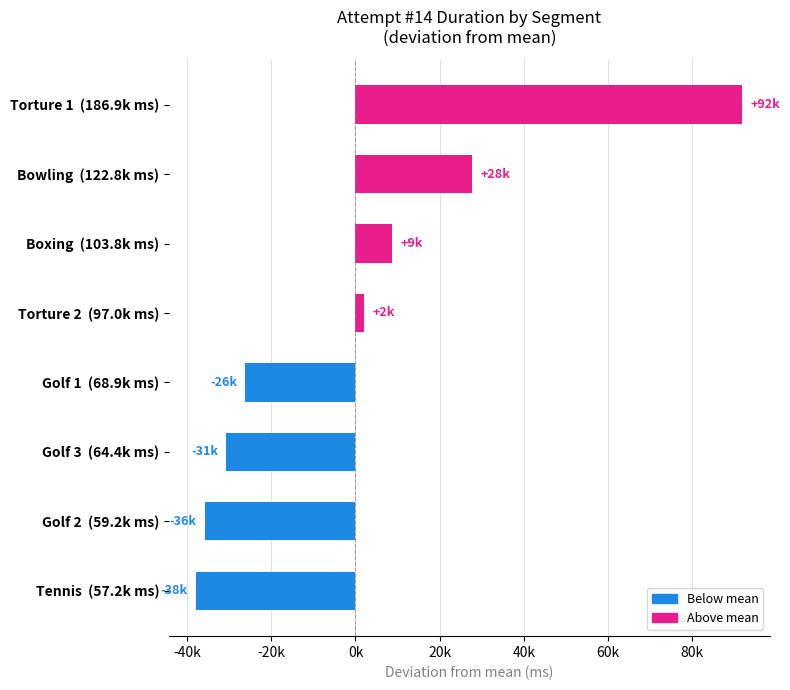

Does the chart contain any negative values?

Yes